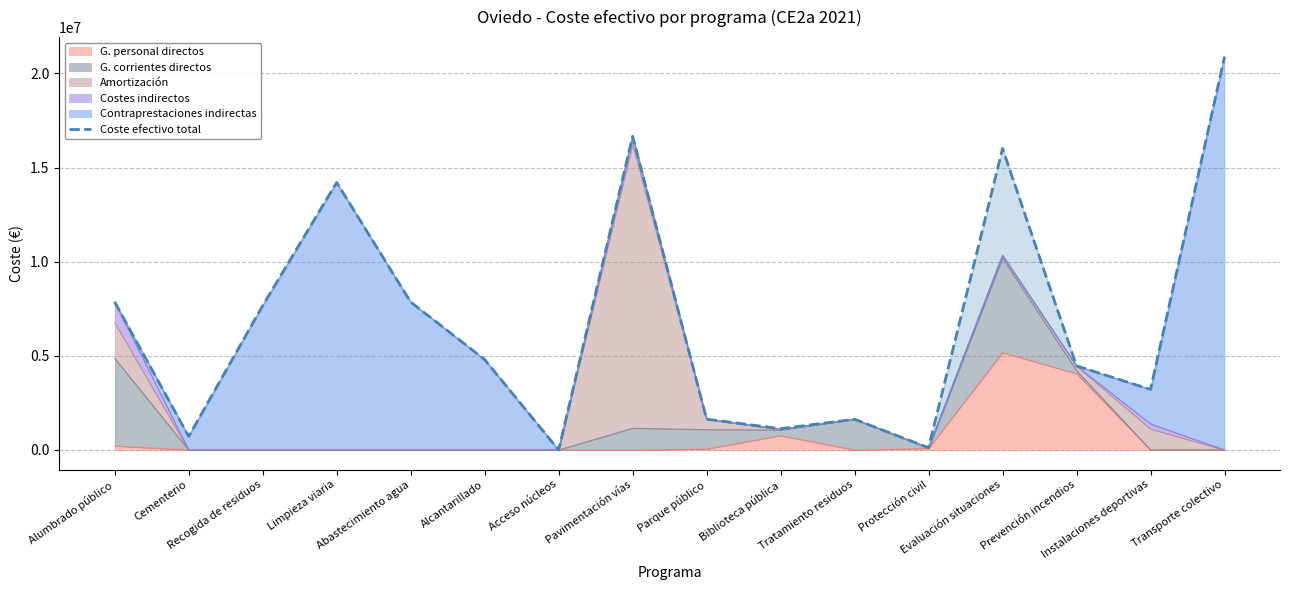

The value at Acceso núcleos is 0.0. True or false?

False